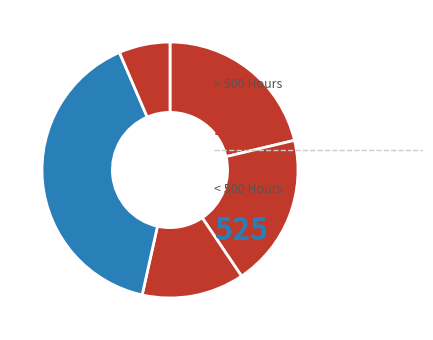

How many slices are in this pie chart?

5